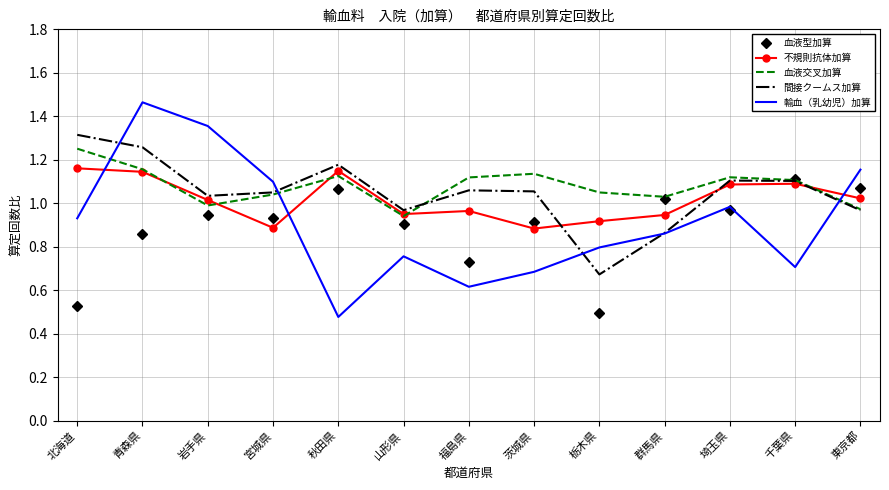

What is the total value across all series at 福島県?

4.5